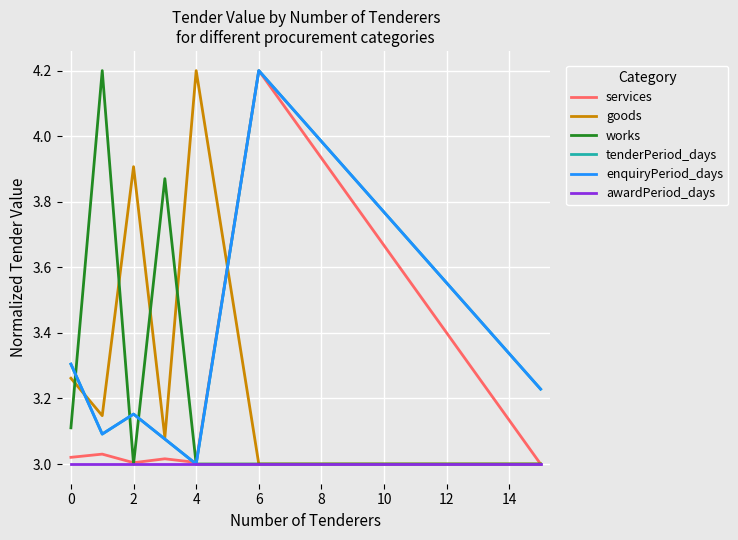

Does the chart have visible grid lines?

Yes